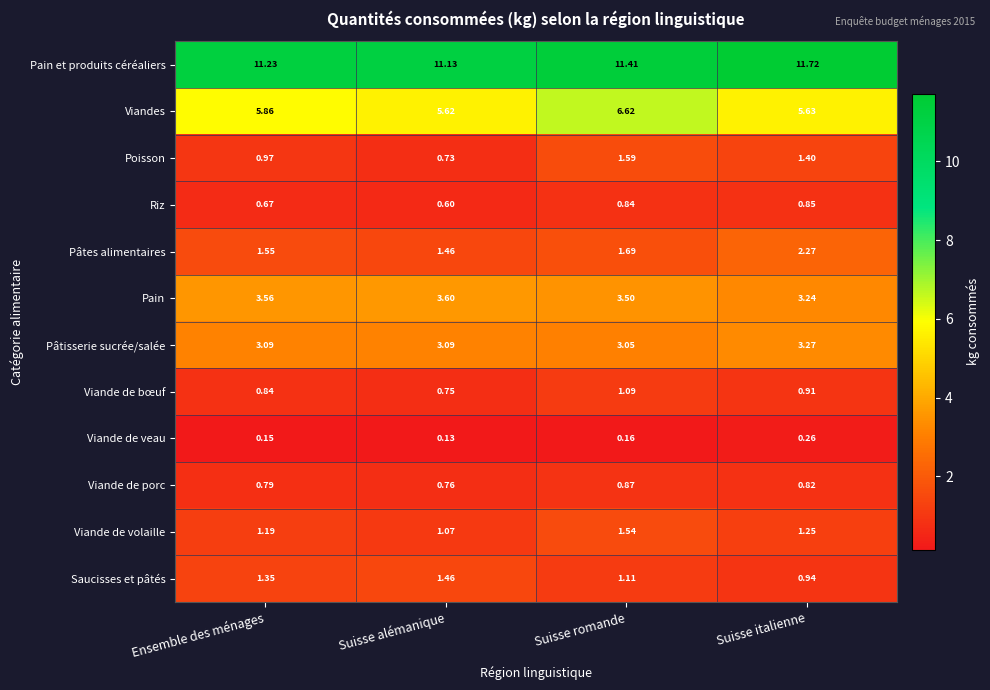

At which label does Viande de bœuf reach its minimum?

Suisse alémanique